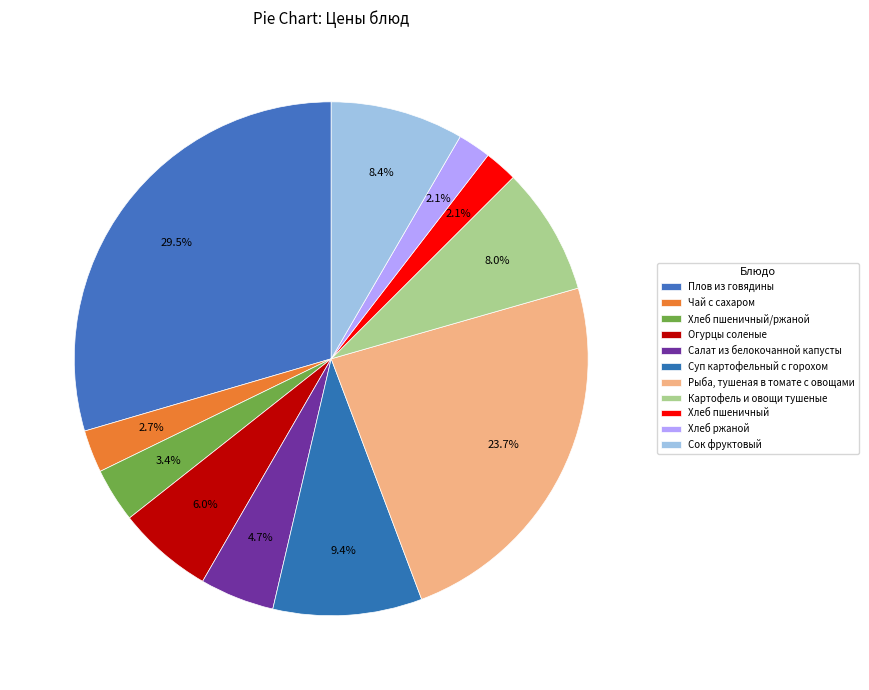

How many slices are in this pie chart?

11